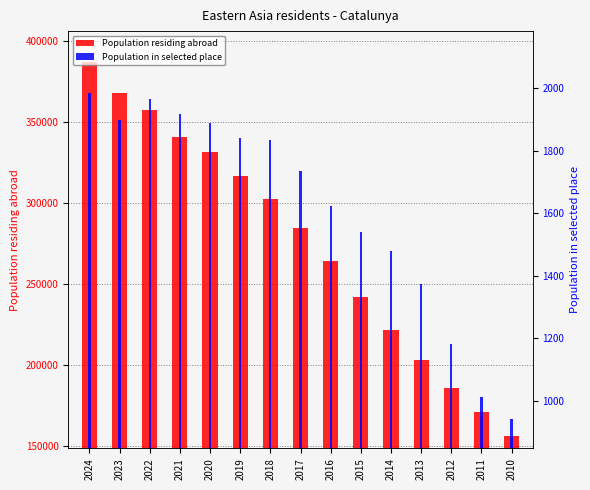

Read the Population in selected place value at 2019, to the nearest 10.

1840